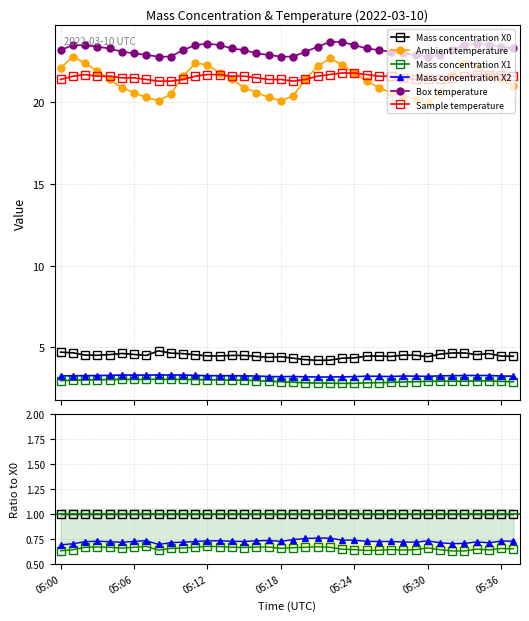

Is this an area chart (filled region under the line)?

No